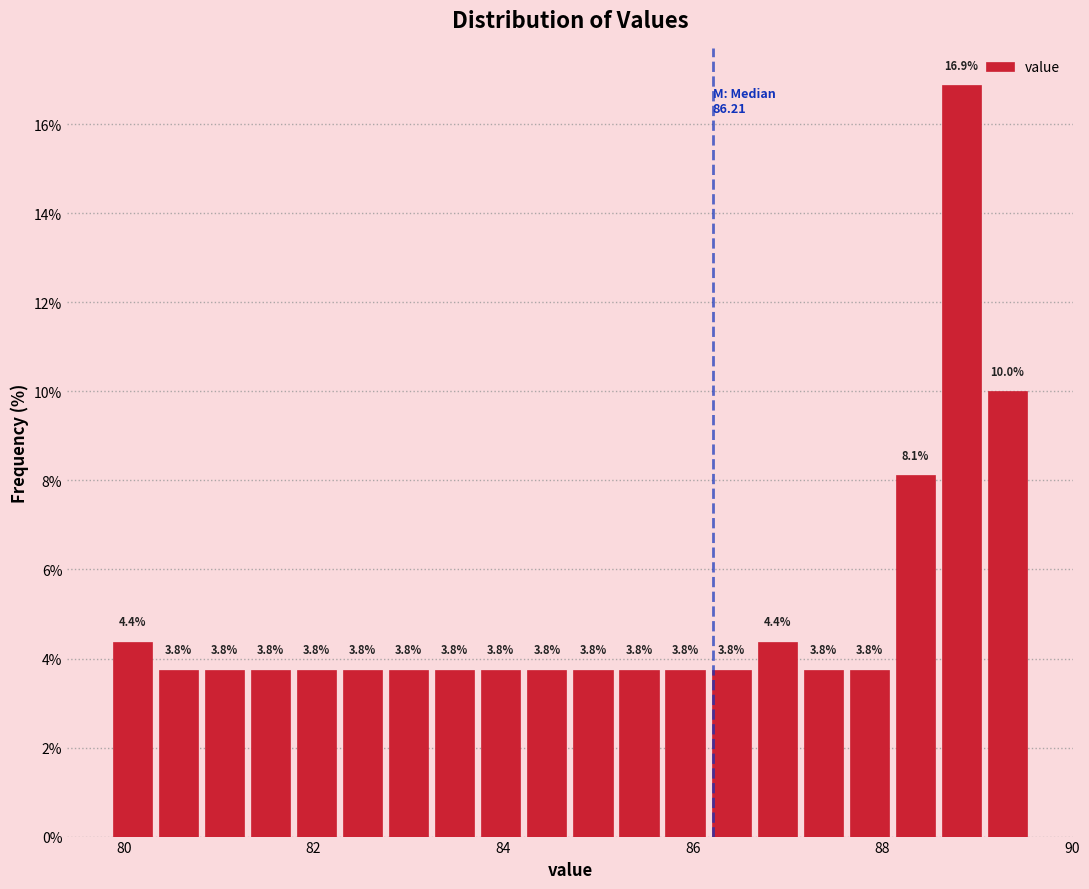

Read against the x-axis, roughly where is the centre of the tallest bar?

88.8